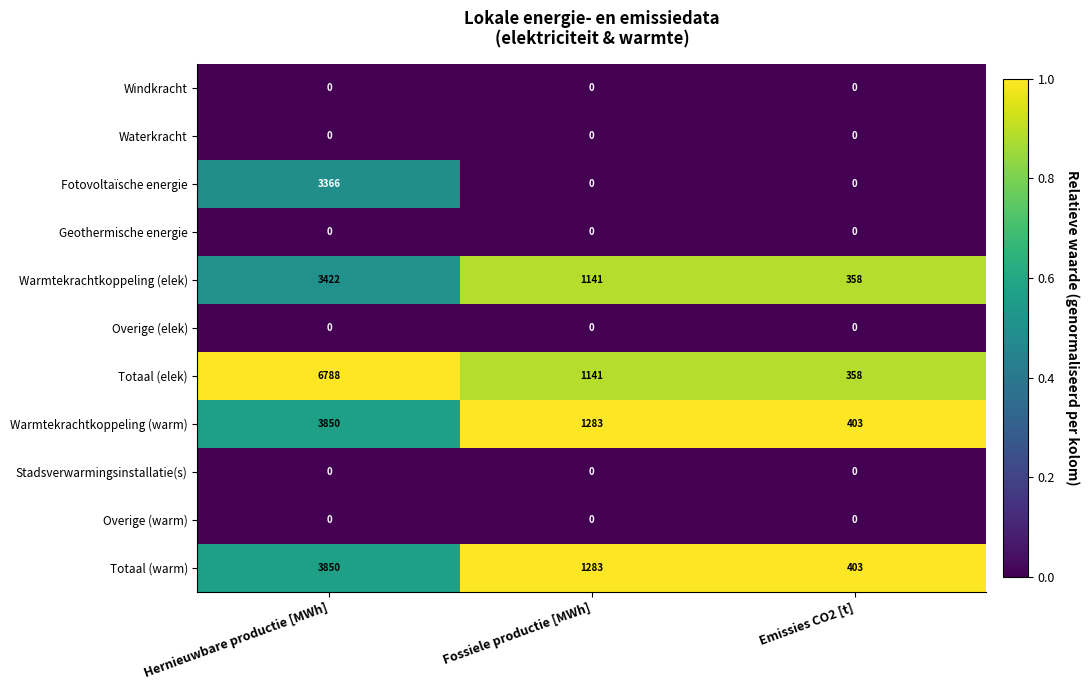

Which series has the largest range (max minus min)?

Totaal (elek)